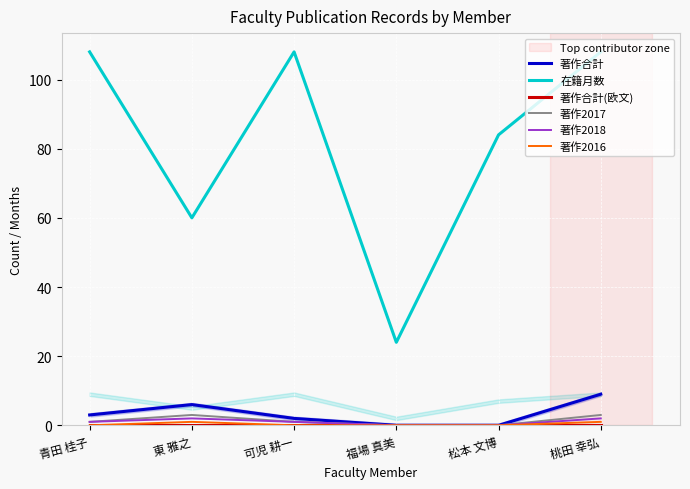

Rank the series at 桃田 幸弘 from highest to lowest value.

在籍月数, 著作合計, 著作2017, 著作2018, 著作2016, 著作合計(欧文)